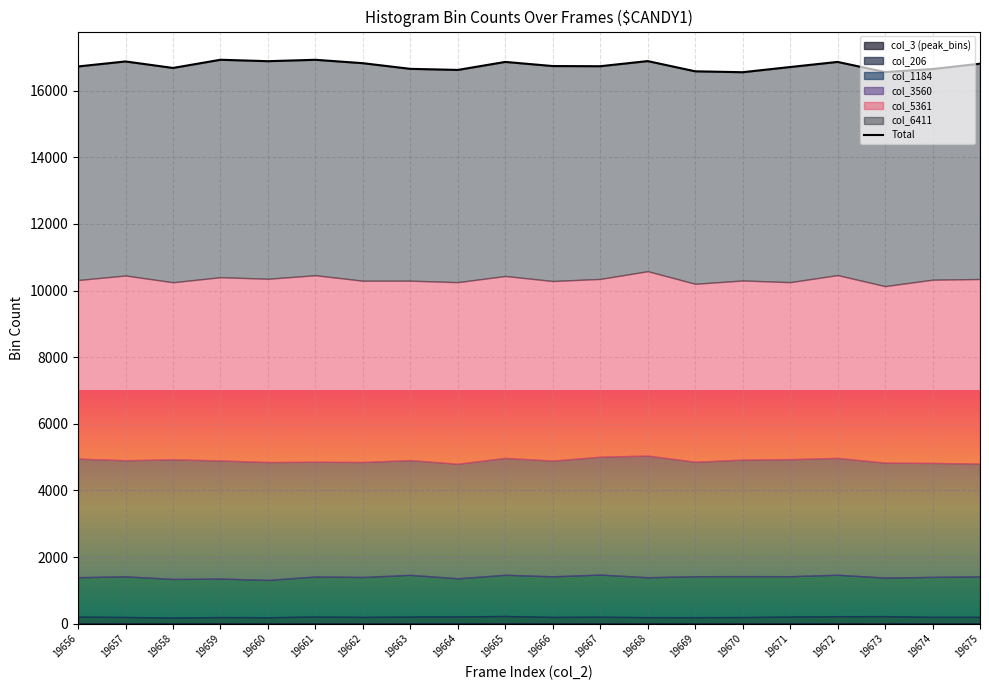

What is the sum of all values?

335119